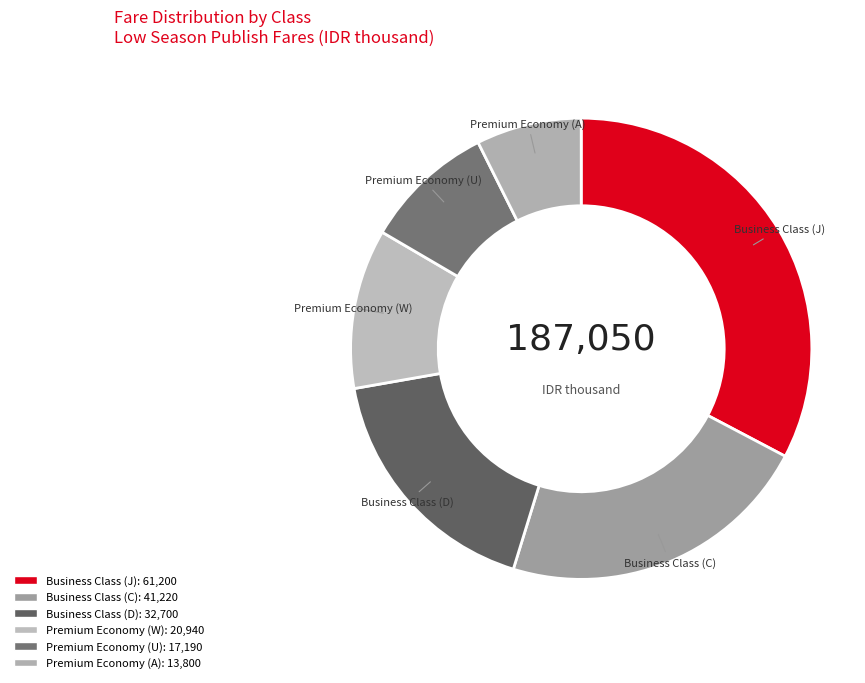

What percentage is the Premium Economy (U) slice, to the nearest percent?

9%